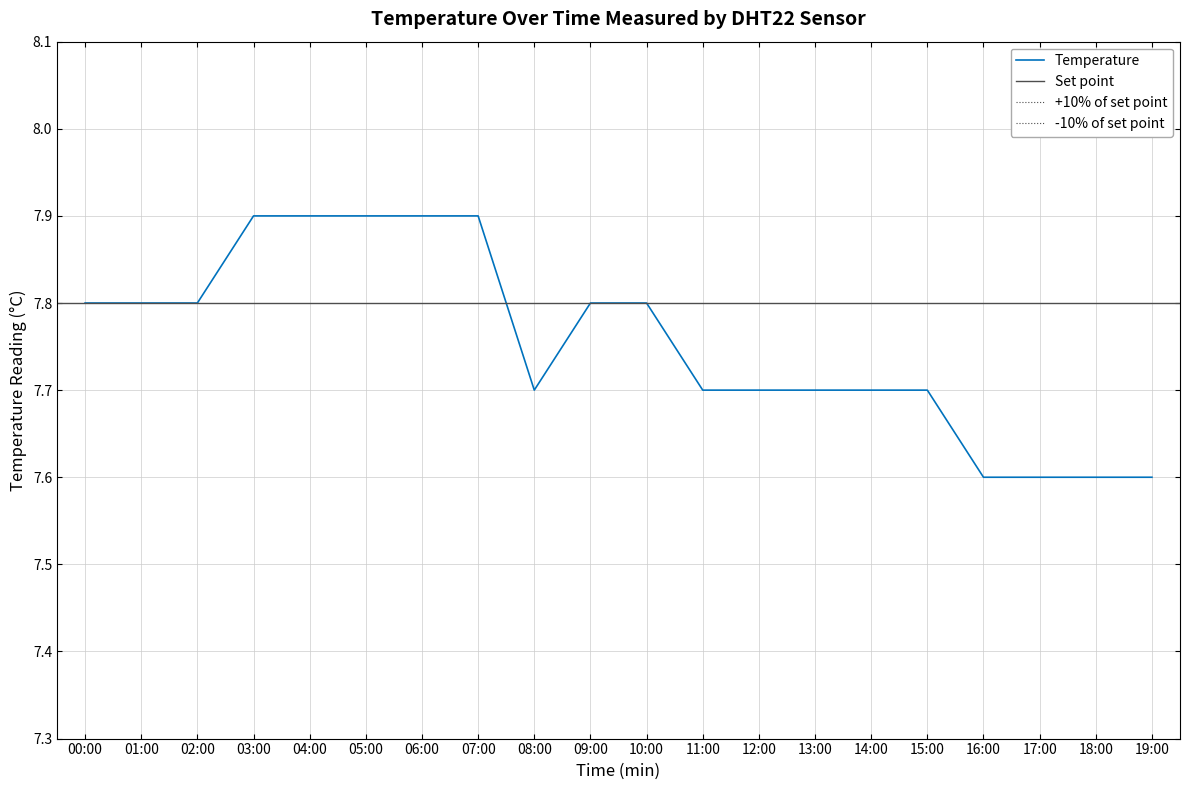

The value of Temperature at 00:00 is 3.3. True or false?

False